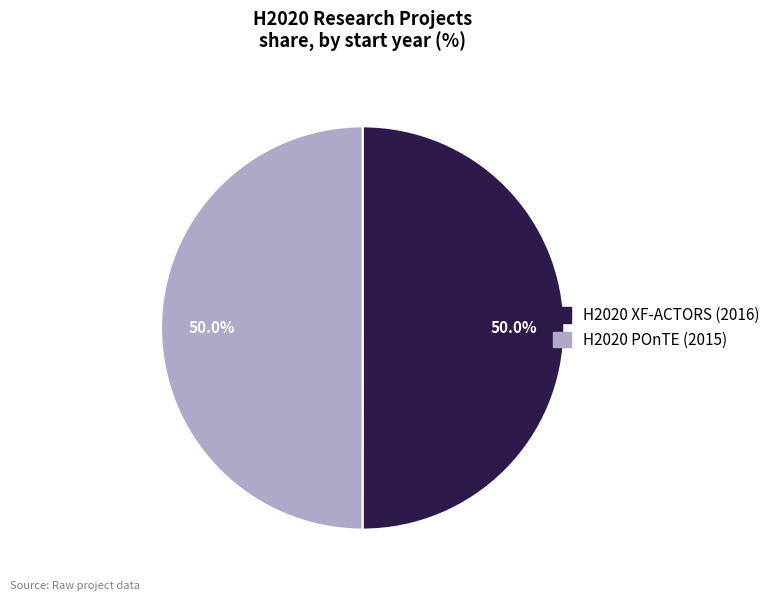

What percentage is the H2020 POnTE slice, to the nearest percent?

50%